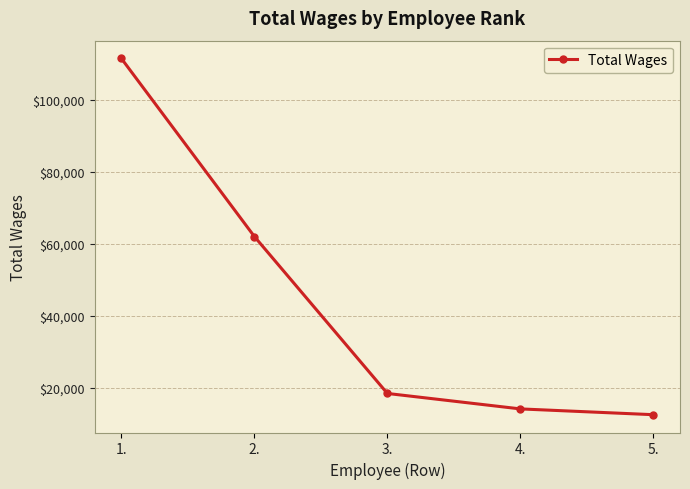

Is this an area chart (filled region under the line)?

No